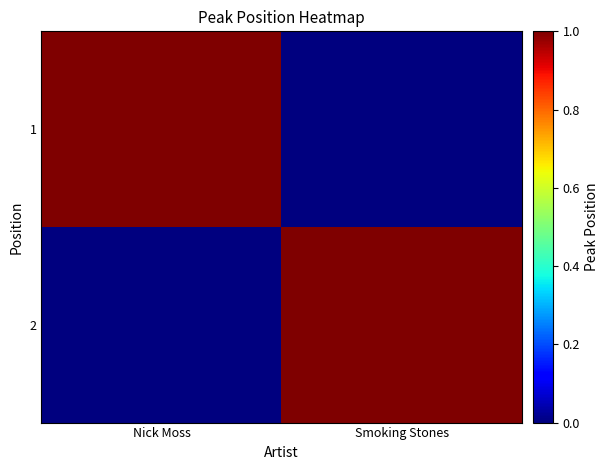

Which series has the largest total across all categories?

1